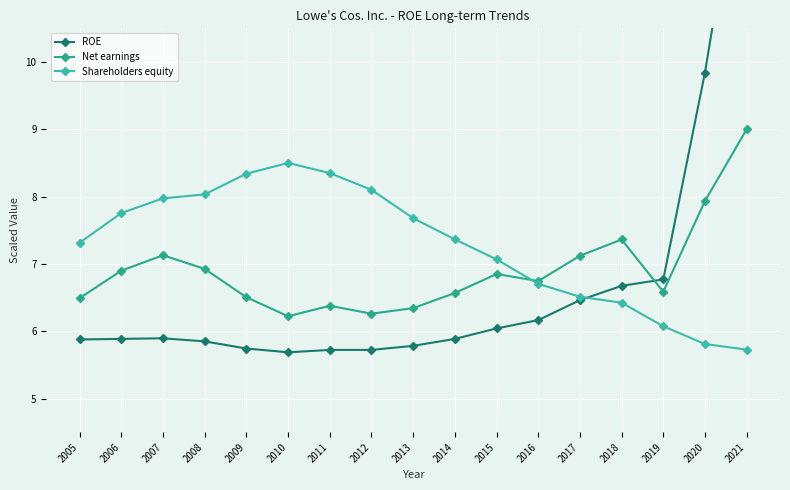

Reading left to right, transcribe all the data shown in this chart.

ROE: 2005=5.9	2006=5.9	2007=5.9	2008=5.8	2009=5.7	2010=5.7	2011=5.7	2012=5.7	2013=5.8	2014=5.9	2015=6.0	2016=6.2	2017=6.5	2018=6.7	2019=6.8	2020=9.8	2021=13.6
Net earnings: 2005=6.5	2006=6.9	2007=7.1	2008=6.9	2009=6.5	2010=6.2	2011=6.4	2012=6.3	2013=6.3	2014=6.6	2015=6.8	2016=6.7	2017=7.1	2018=7.4	2019=6.6	2020=7.9	2021=9.0
Shareholders equity: 2005=7.3	2006=7.8	2007=8.0	2008=8.0	2009=8.3	2010=8.5	2011=8.3	2012=8.1	2013=7.7	2014=7.4	2015=7.1	2016=6.7	2017=6.5	2018=6.4	2019=6.1	2020=5.8	2021=5.7